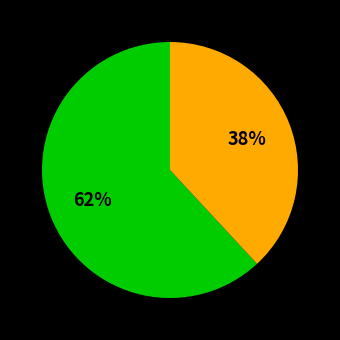

Does any single category account for the majority?

Yes